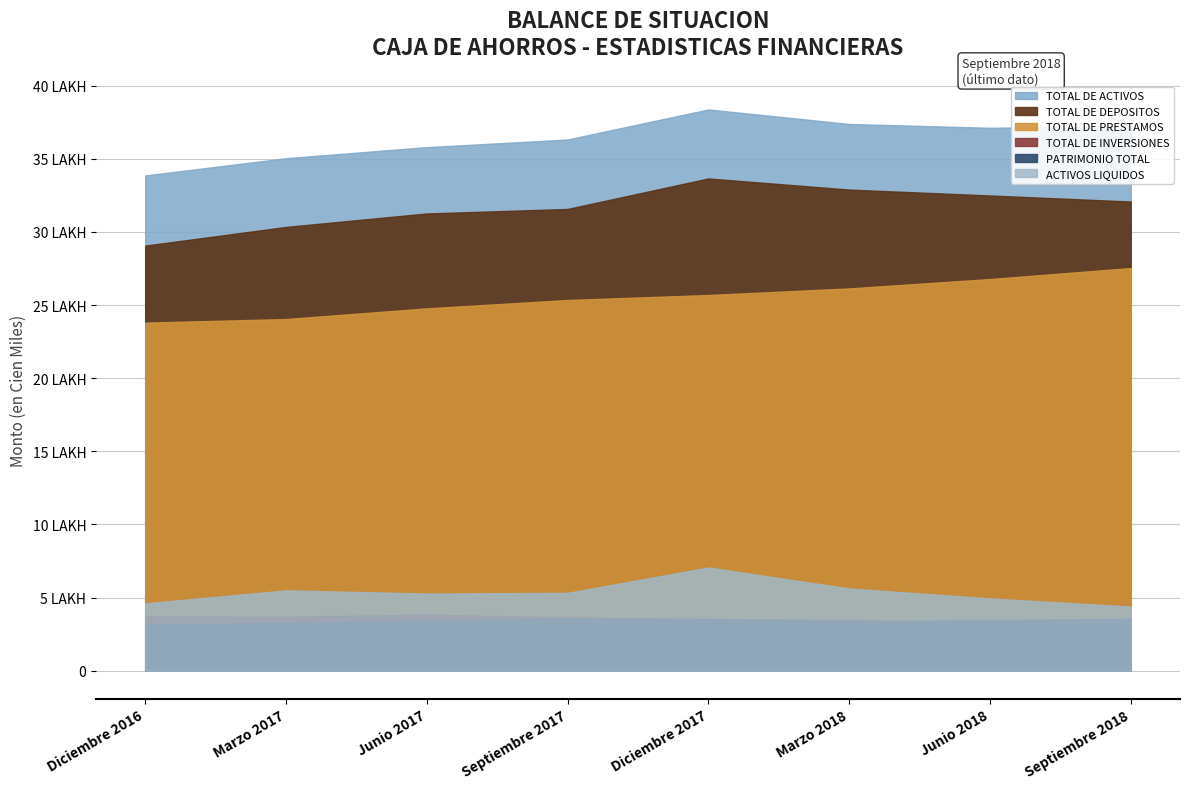

True or false: PATRIMONIO TOTAL and TOTAL DE INVERSIONES cross at least once.

True